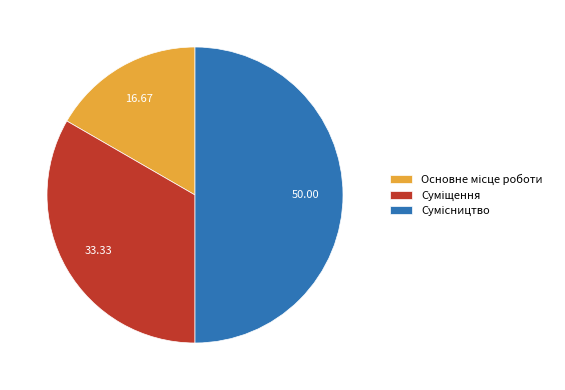

What is the change in value from Основне місце роботи to Сумісництво?

+2